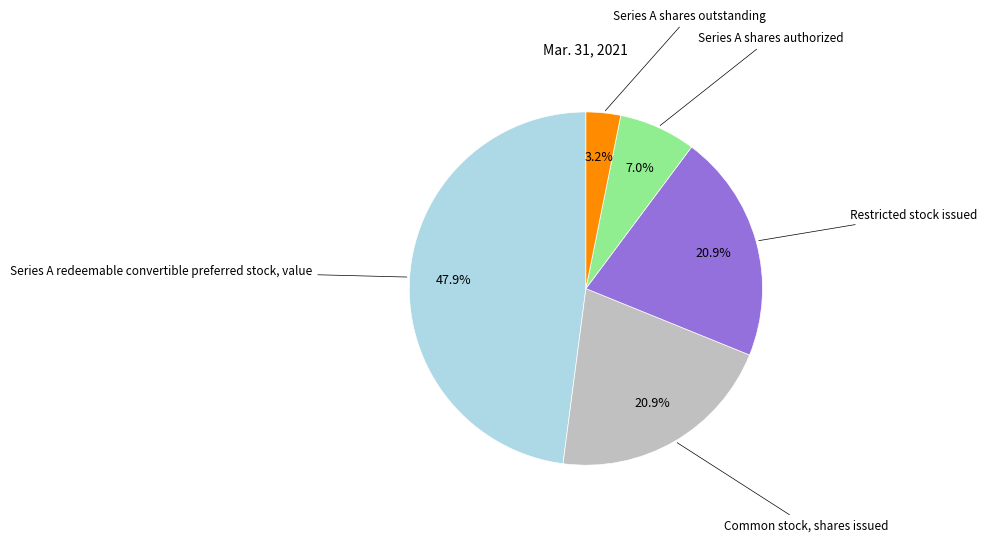

Is there any slice that represents more than half of the pie?

No